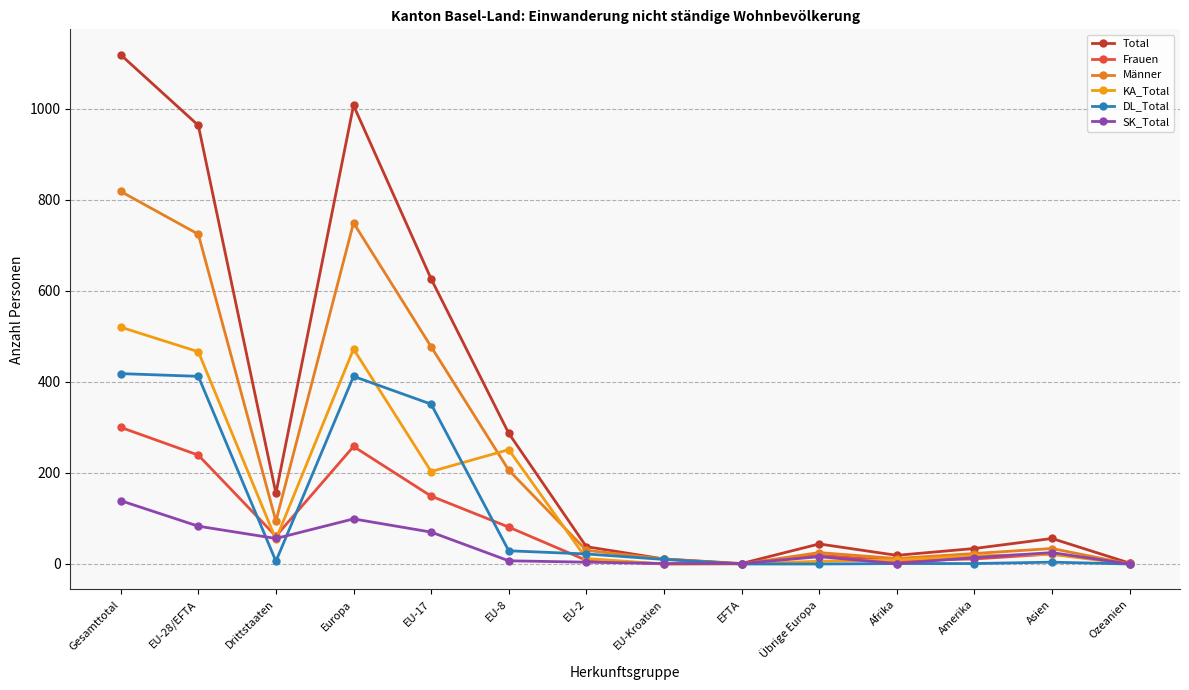

How many lines are shown in the chart?

6